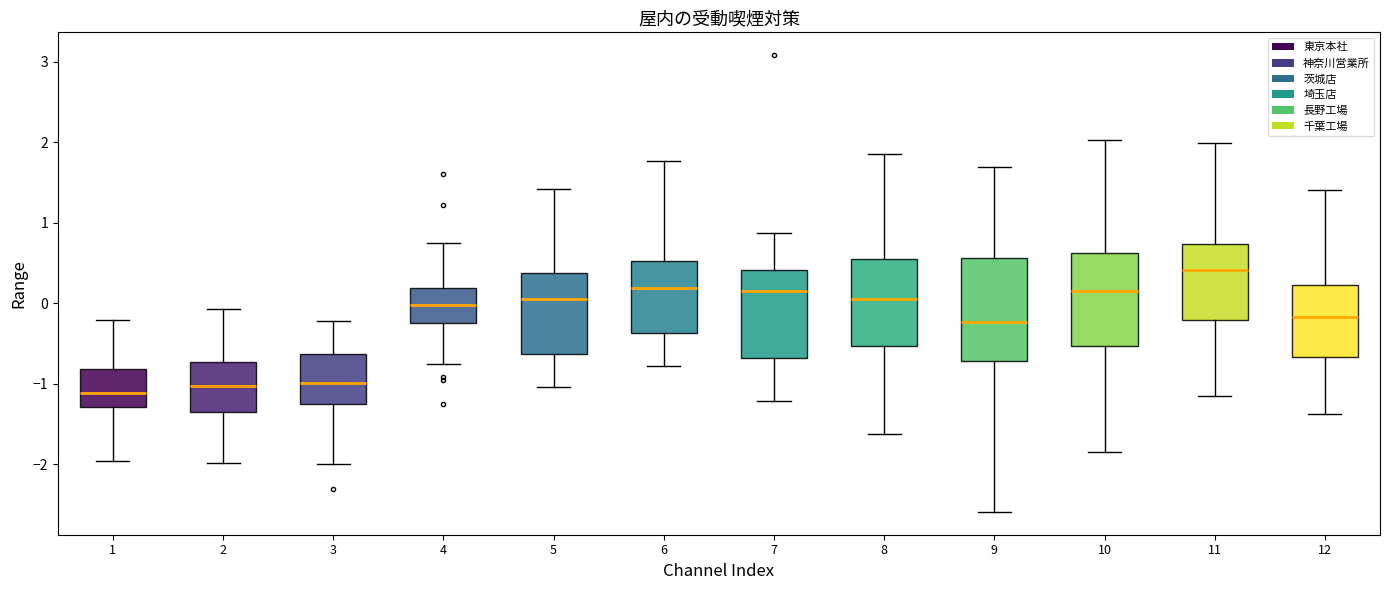

Reading left to right, read every box against the y-axis: the position of its median line, the range the box covers, and the ends of its whiskers. The values are not printed on the chart, so give them approximately, as read against the axis.

1: median -1.1, box -1.3 to -0.8, whiskers -2.0 to -0.2
2: median -1.0, box -1.4 to -0.7, whiskers -2.0 to -0.1
3: median -1.0, box -1.3 to -0.6, whiskers -2.0 to -0.2
4: median 0.0, box -0.2 to 0.2, whiskers -0.8 to 0.7
5: median 0.1, box -0.6 to 0.4, whiskers -1.0 to 1.4
6: median 0.2, box -0.4 to 0.5, whiskers -0.8 to 1.8
7: median 0.2, box -0.7 to 0.4, whiskers -1.2 to 0.9
8: median 0.1, box -0.5 to 0.5, whiskers -1.6 to 1.9
9: median -0.2, box -0.7 to 0.6, whiskers -2.6 to 1.7
10: median 0.1, box -0.5 to 0.6, whiskers -1.9 to 2.0
11: median 0.4, box -0.2 to 0.7, whiskers -1.2 to 2.0
12: median -0.2, box -0.7 to 0.2, whiskers -1.4 to 1.4